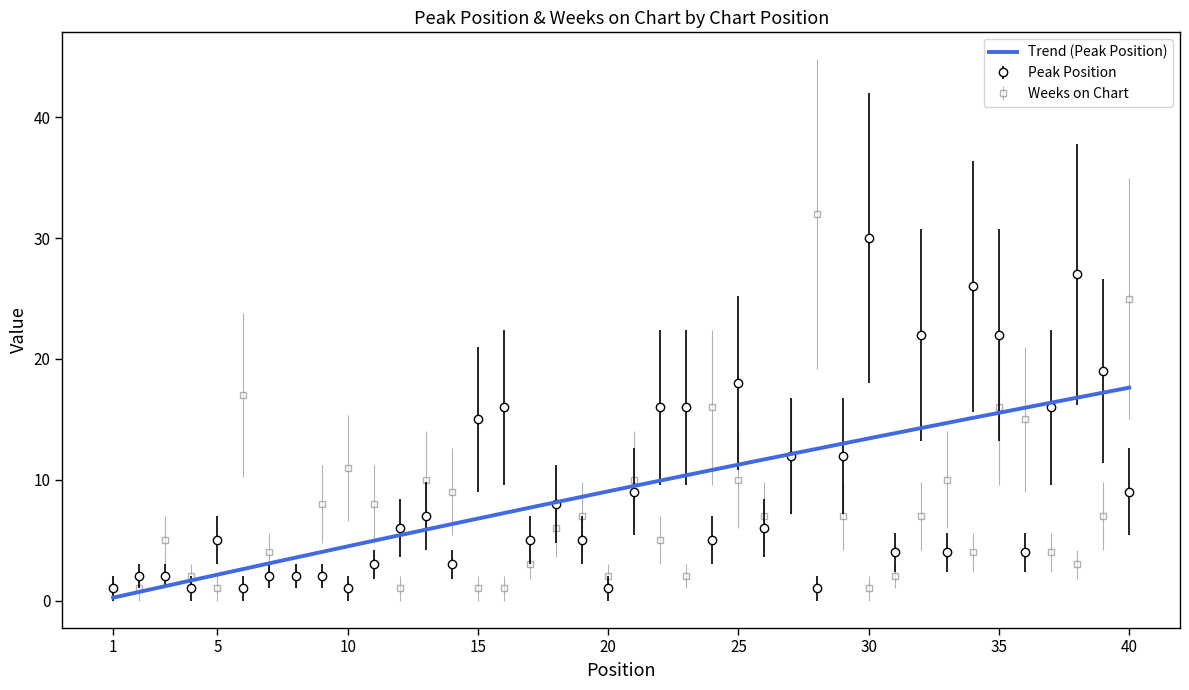

In Weeks on Chart, how many points are lower than both neighbors (excluding endpoints)?

9